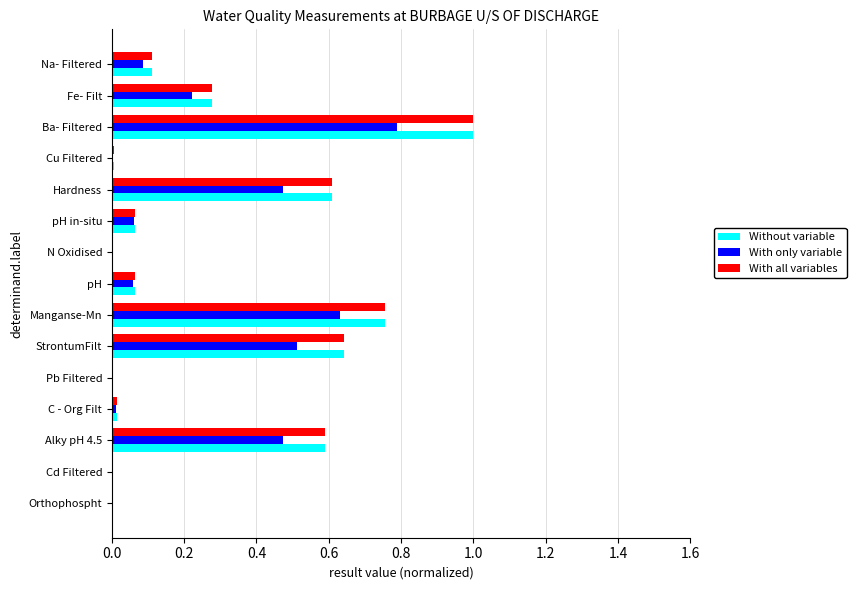

How many categories are shown in the chart?

15